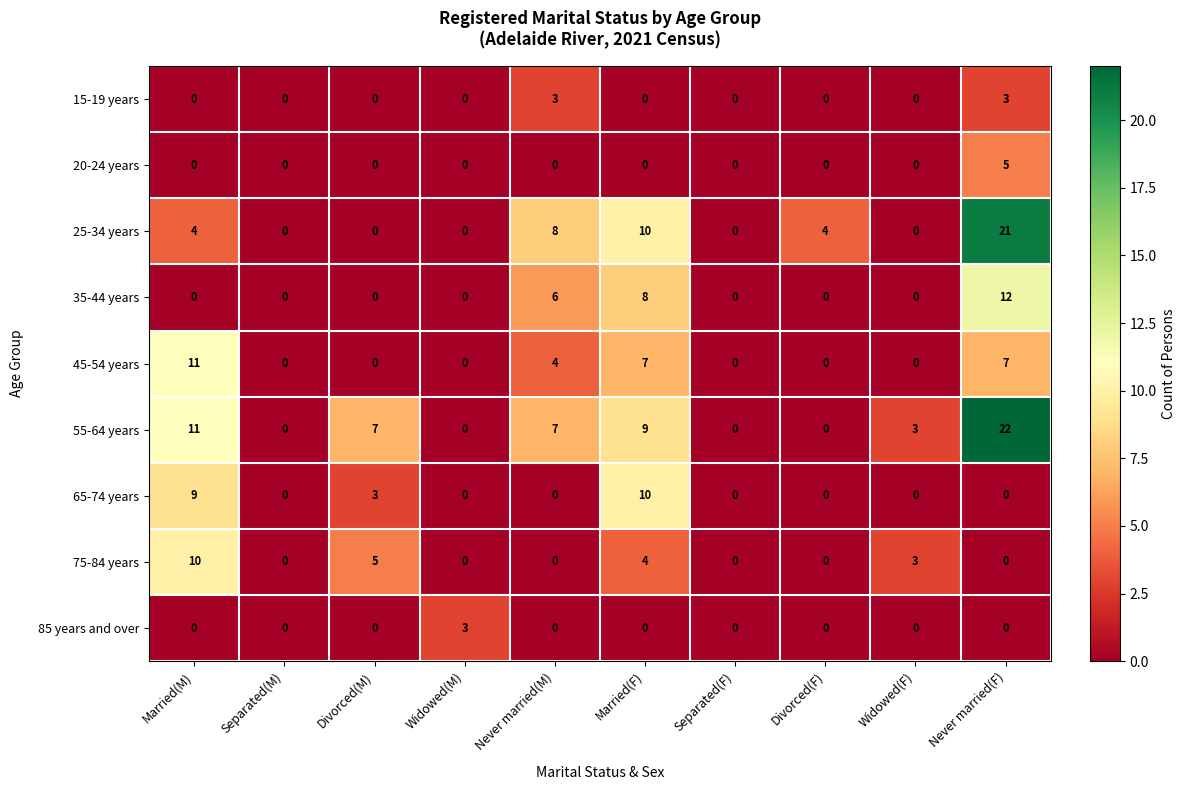

True or false: 35-44 years has a value of -6 at Separated(F).

False